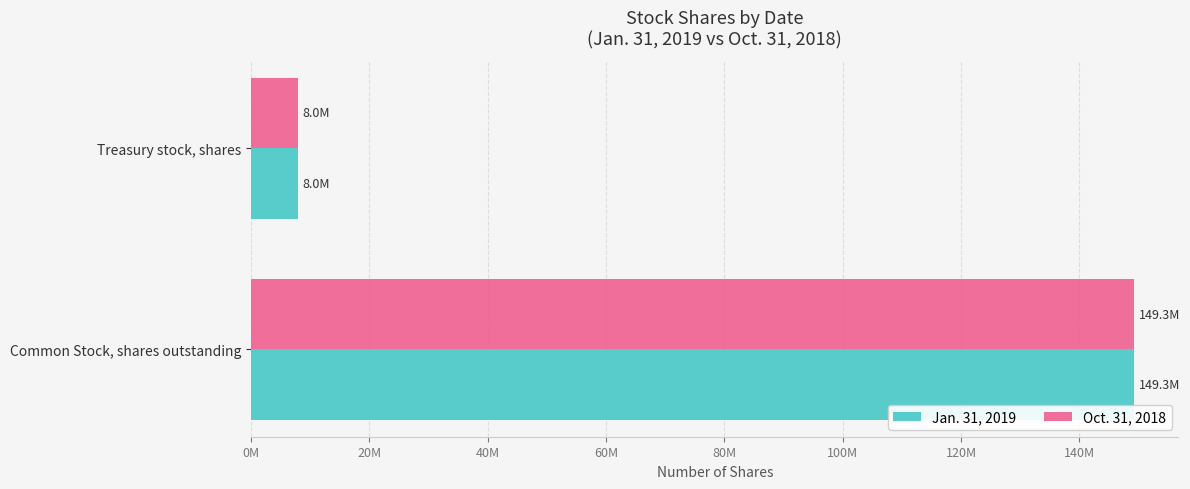

What are all the series names shown in the legend?

Jan. 31, 2019, Oct. 31, 2018